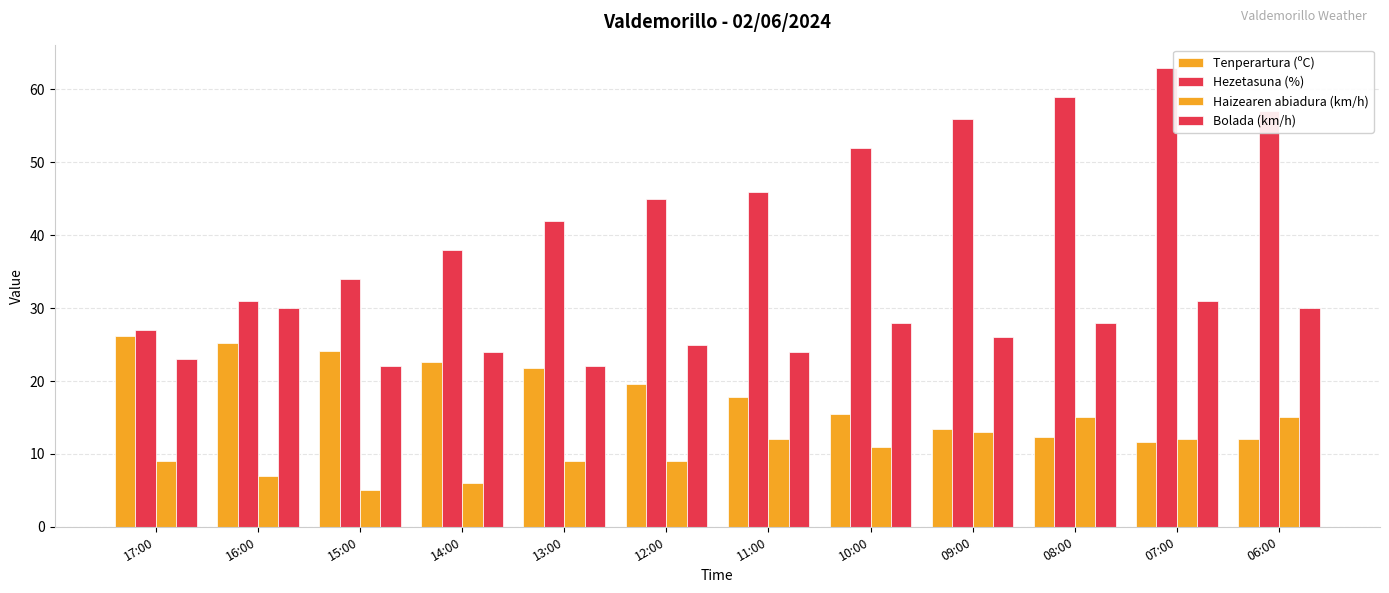

How many distinct data groups are displayed?

4